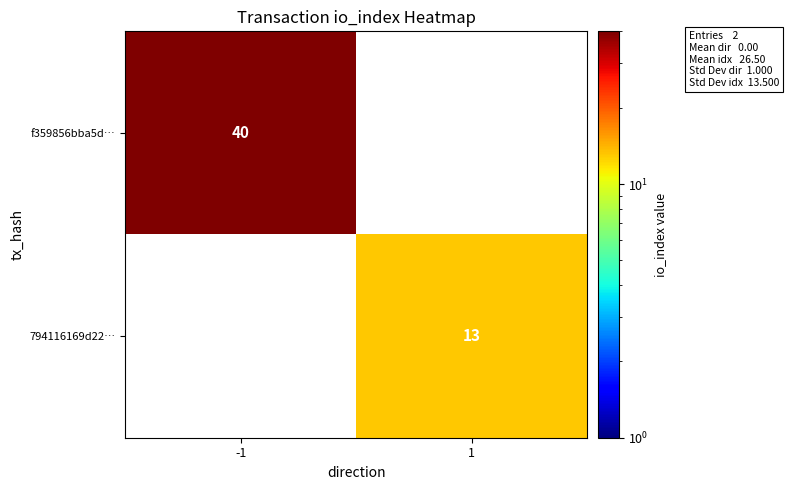

What is the total value across all series at 1?

13